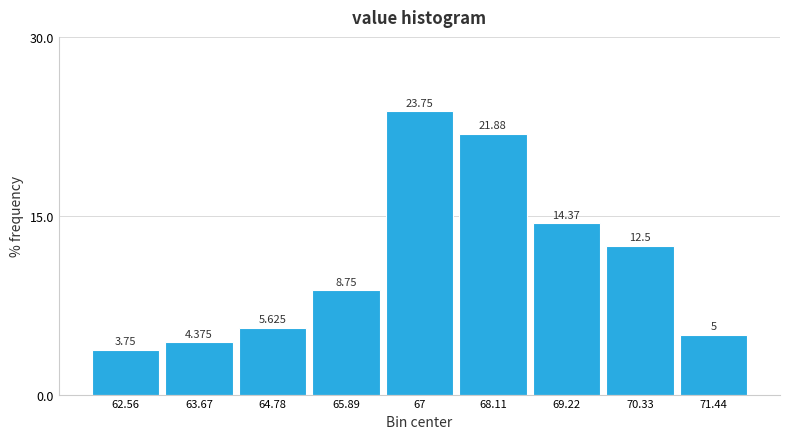

What is the height of the bar covering 65.4 to 66.4 on the x-axis? The bar edges are not printed on the chart, so give them approximately, as read against the axis.

8.750